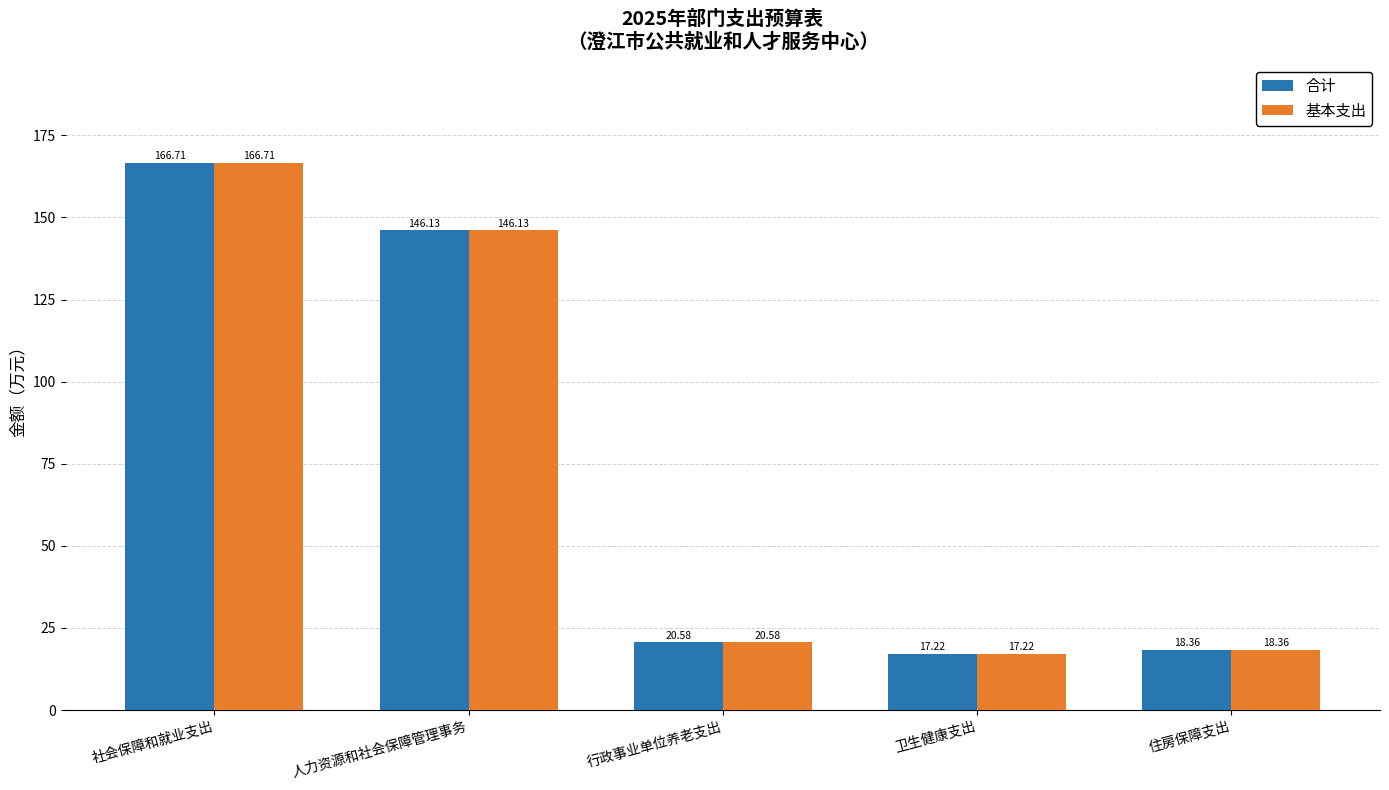

What is the maximum value shown in the chart?

166.7